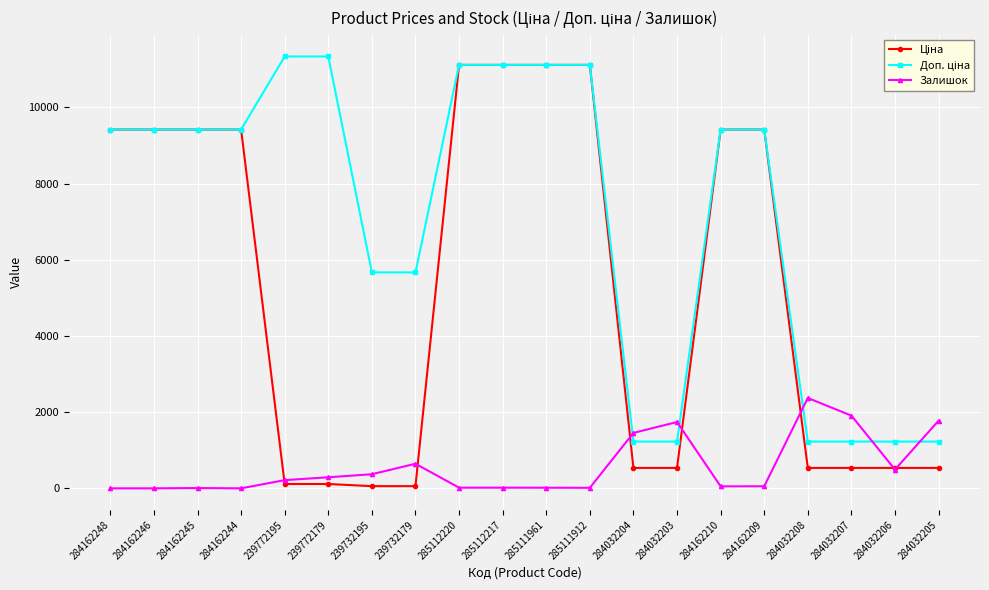

At which label does Залишок reach its peak?

284032208